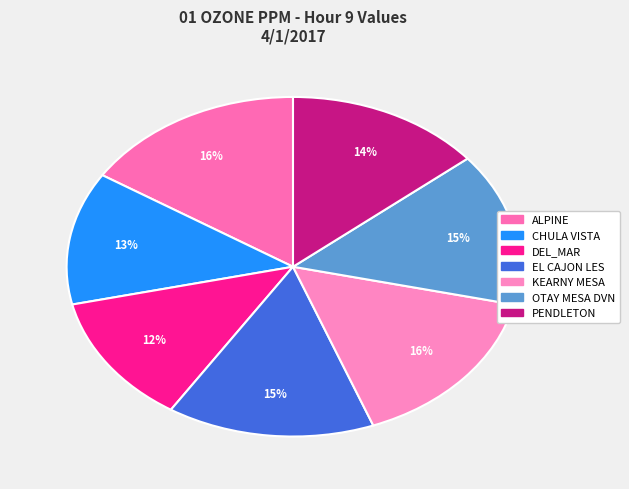

Count the number of slices in the pie.

7